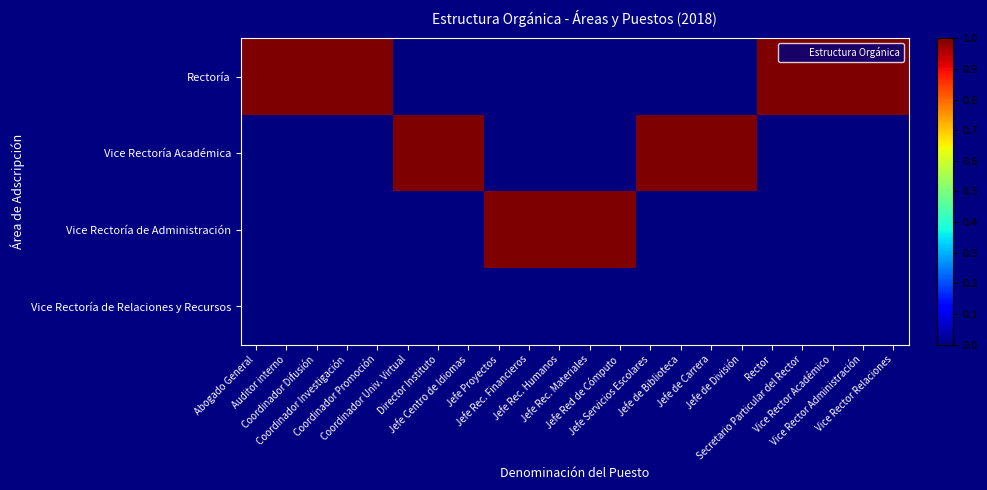

Reading left to right, transcribe all the data shown in this chart.

Rectoría: Abogado General=1	Auditor interno=1	Coordinador Difusión=1	Coordinador Investigación=1	Coordinador Promoción=1	Coordinador Univ. Virtual=0	Director Instituto=0	Jefe Centro de Idiomas=0	Jefe Proyectos=0	Jefe Rec. Financieros=0	Jefe Rec. Humanos=0	Jefe Rec. Materiales=0	Jefe Red de Cómputo=0	Jefe Servicios Escolares=0	Jefe de Biblioteca=0	Jefe de Carrera=0	Jefe de División=0	Rector=1	Secretario Particular del Rector=1	Vice Rector Académico=1	Vice Rector Administración=1	Vice Rector Relaciones=1
Vice Rectoría Académica: Abogado General=0	Auditor interno=0	Coordinador Difusión=0	Coordinador Investigación=0	Coordinador Promoción=0	Coordinador Univ. Virtual=1	Director Instituto=1	Jefe Centro de Idiomas=1	Jefe Proyectos=0	Jefe Rec. Financieros=0	Jefe Rec. Humanos=0	Jefe Rec. Materiales=0	Jefe Red de Cómputo=0	Jefe Servicios Escolares=1	Jefe de Biblioteca=1	Jefe de Carrera=1	Jefe de División=1	Rector=0	Secretario Particular del Rector=0	Vice Rector Académico=0	Vice Rector Administración=0	Vice Rector Relaciones=0
Vice Rectoría de Administración: Abogado General=0	Auditor interno=0	Coordinador Difusión=0	Coordinador Investigación=0	Coordinador Promoción=0	Coordinador Univ. Virtual=0	Director Instituto=0	Jefe Centro de Idiomas=0	Jefe Proyectos=1	Jefe Rec. Financieros=1	Jefe Rec. Humanos=1	Jefe Rec. Materiales=1	Jefe Red de Cómputo=1	Jefe Servicios Escolares=0	Jefe de Biblioteca=0	Jefe de Carrera=0	Jefe de División=0	Rector=0	Secretario Particular del Rector=0	Vice Rector Académico=0	Vice Rector Administración=0	Vice Rector Relaciones=0
Vice Rectoría de Relaciones y Recursos: Abogado General=0	Auditor interno=0	Coordinador Difusión=0	Coordinador Investigación=0	Coordinador Promoción=0	Coordinador Univ. Virtual=0	Director Instituto=0	Jefe Centro de Idiomas=0	Jefe Proyectos=0	Jefe Rec. Financieros=0	Jefe Rec. Humanos=0	Jefe Rec. Materiales=0	Jefe Red de Cómputo=0	Jefe Servicios Escolares=0	Jefe de Biblioteca=0	Jefe de Carrera=0	Jefe de División=0	Rector=0	Secretario Particular del Rector=0	Vice Rector Académico=0	Vice Rector Administración=0	Vice Rector Relaciones=0